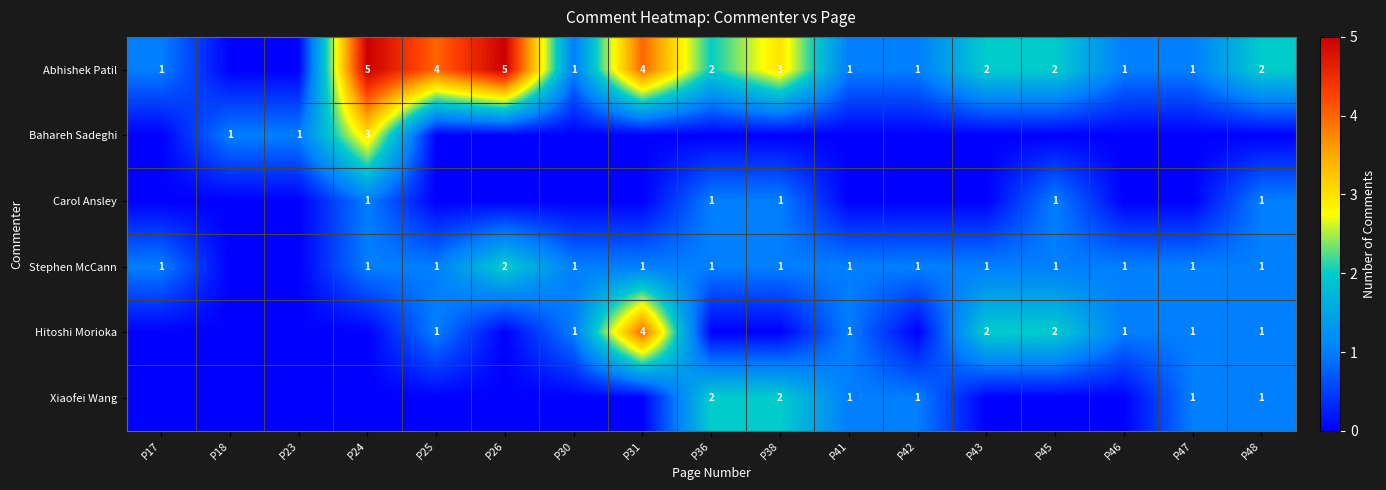

What is the difference between the Abhishek Patil values at P24 and P48?

3